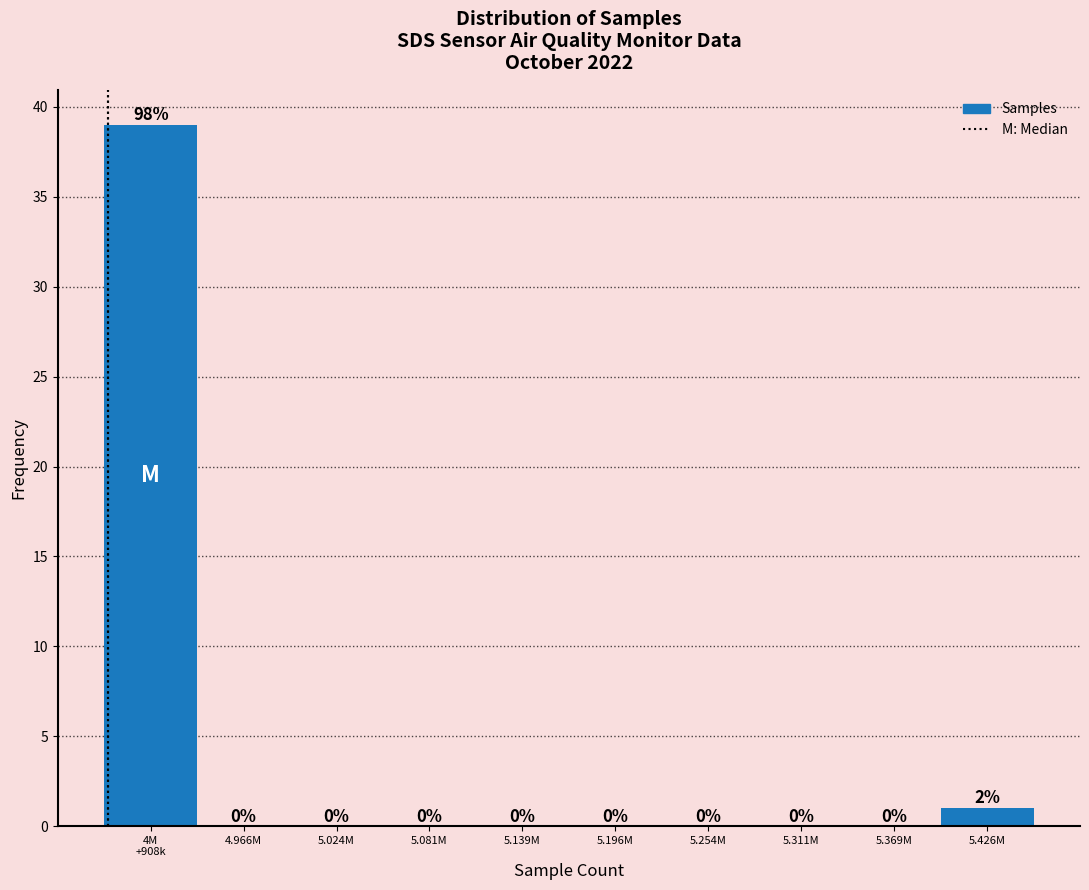

The chart shows a value of 27 at 5.254M. True or false?

False